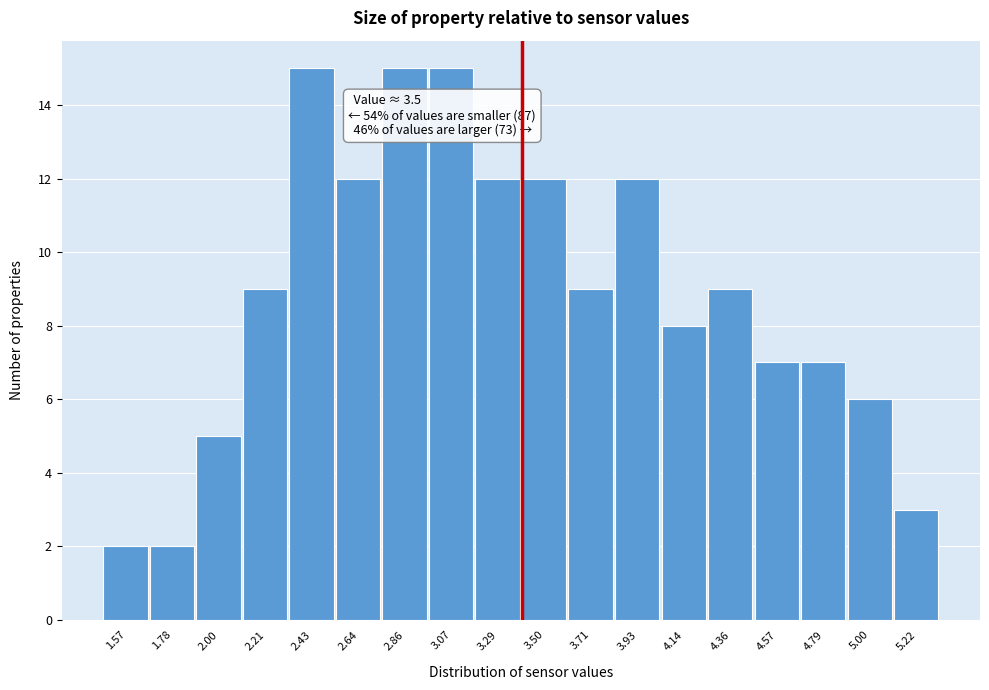

Reading left to right, extract all data points from this chart.

2	2	5	9	15	12	15	15	12	12	9	12	8	9	7	7	6	3